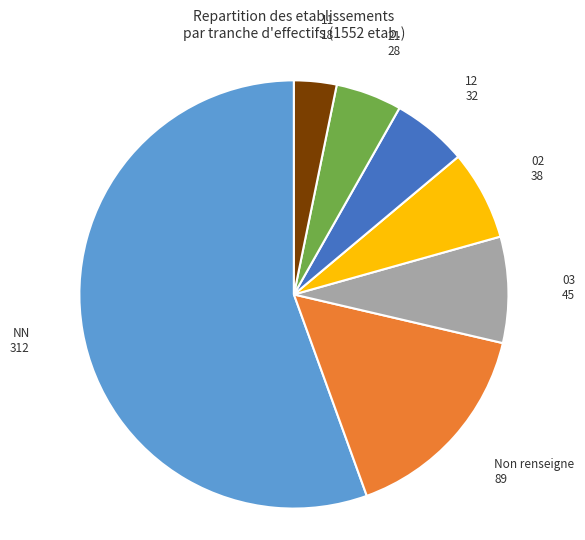

Do NN and 02 together represent more than half of the pie?

Yes